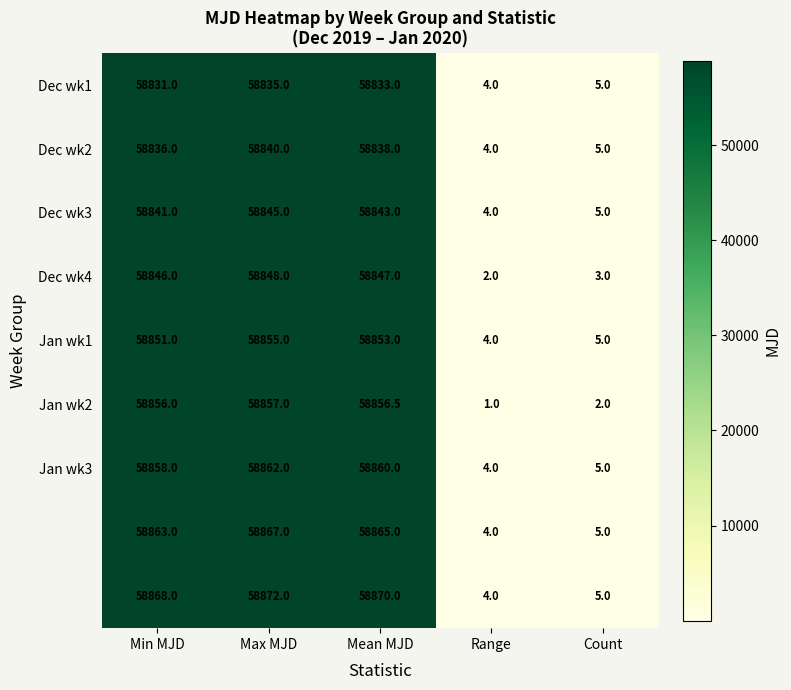

What is the greatest value displayed?

58872.0